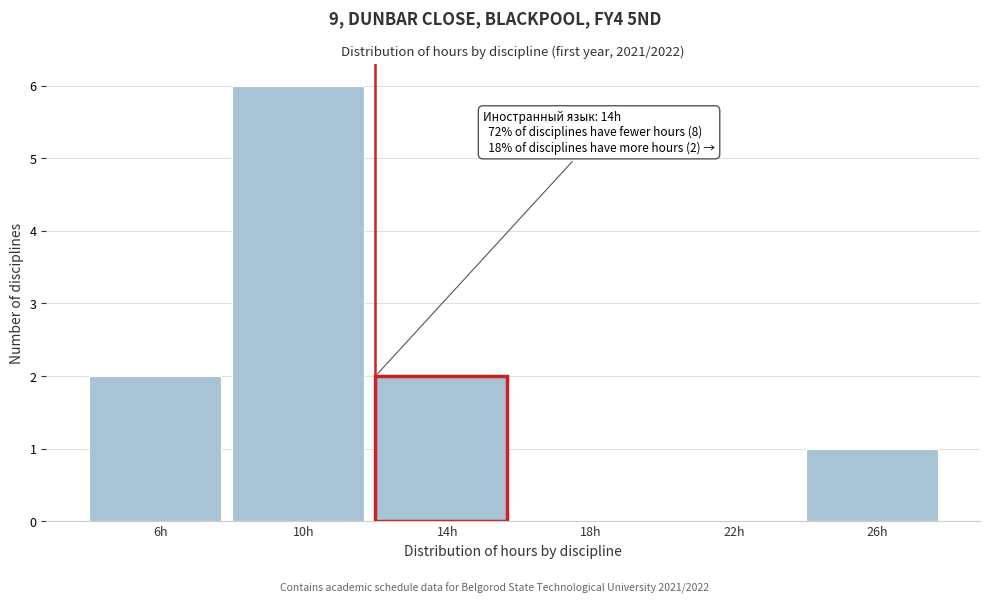

Reading right to left, extract all data points from this chart.

26h=1	22h=0	18h=0	14h=2	10h=6	6h=2